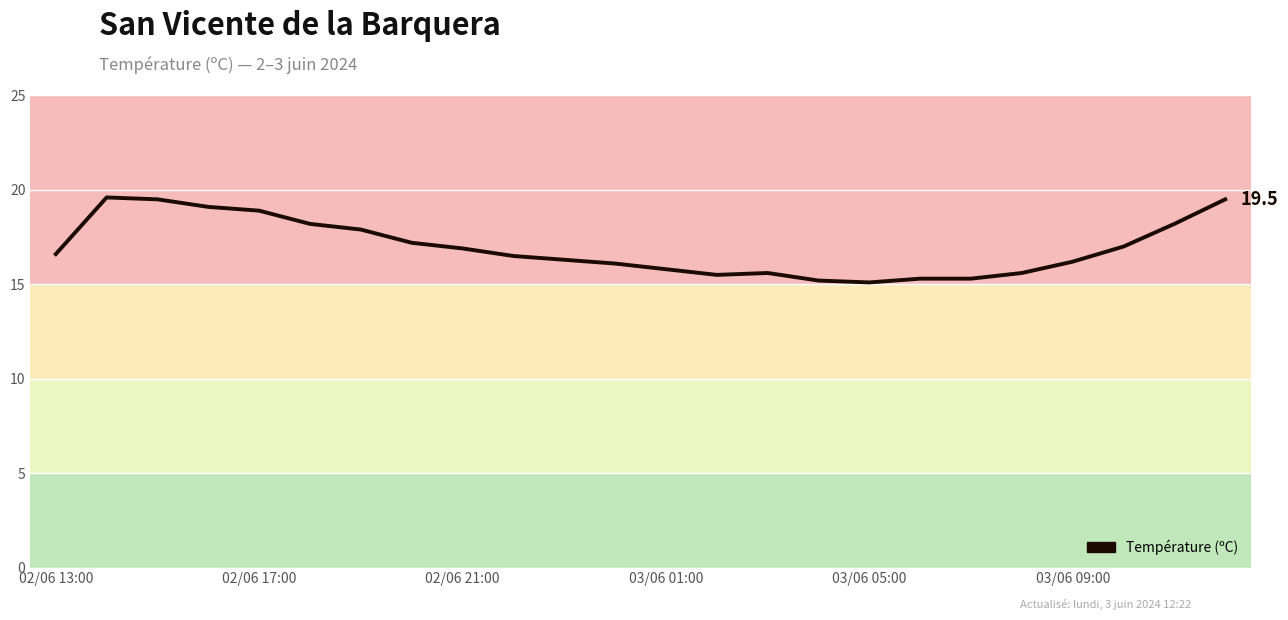

What is the sum of all values?

407.1